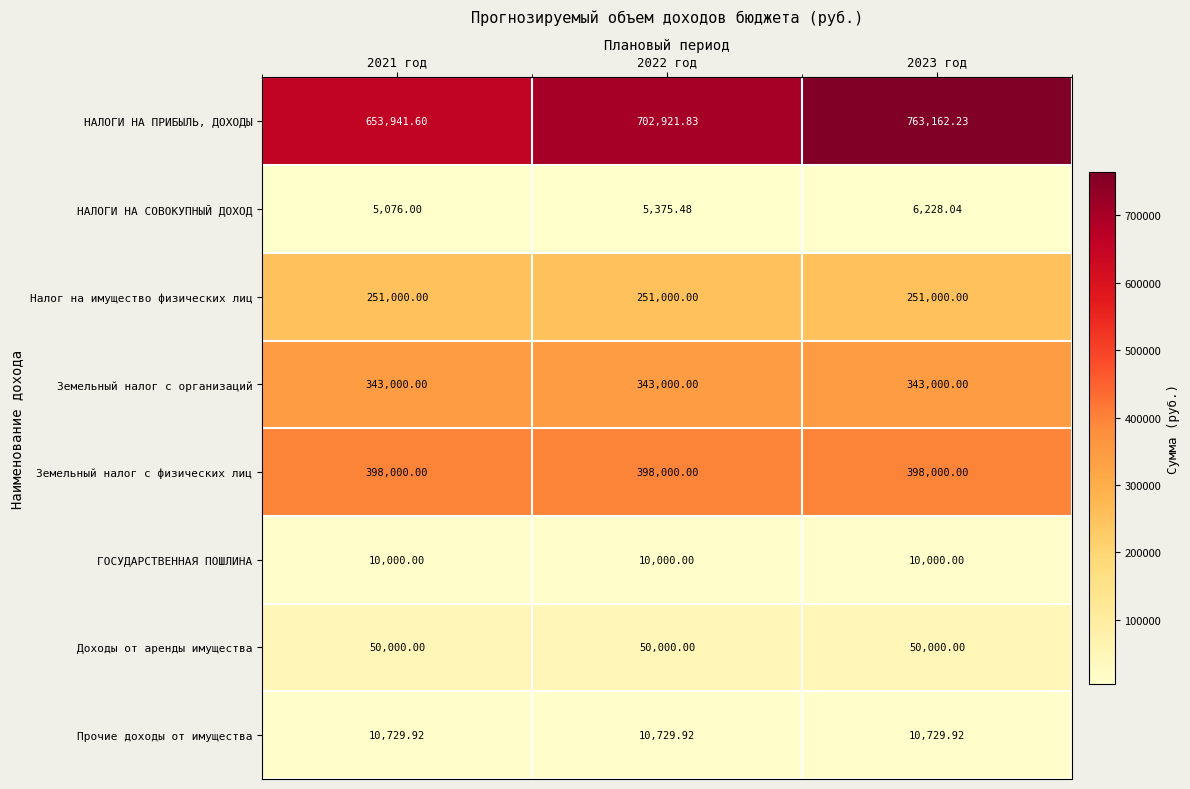

Is the value of Земельный налог с физических лиц at 2021 год greater than the value of НАЛОГИ НА ПРИБЫЛЬ, ДОХОДЫ at 2023 год?

No